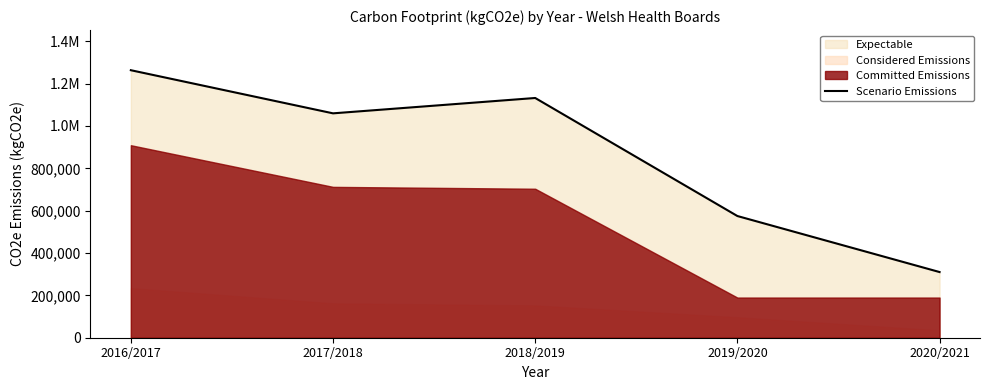

Is it true that the value at 2016/2017 is 411892?

False